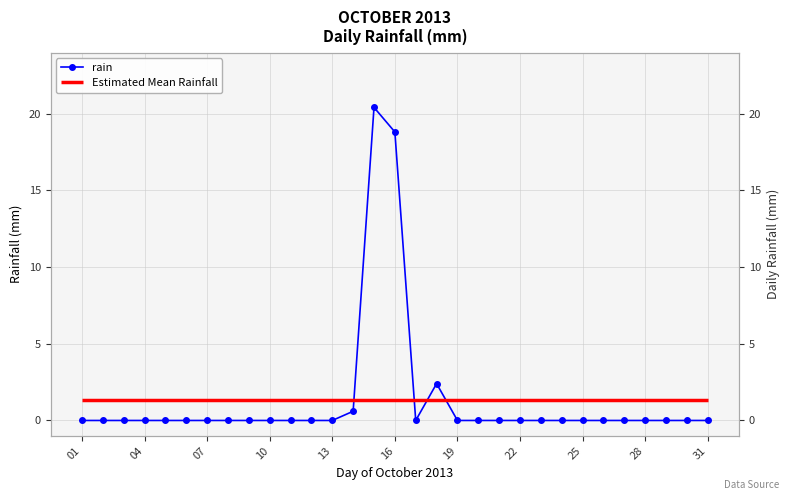

How many values exceed 0?

4